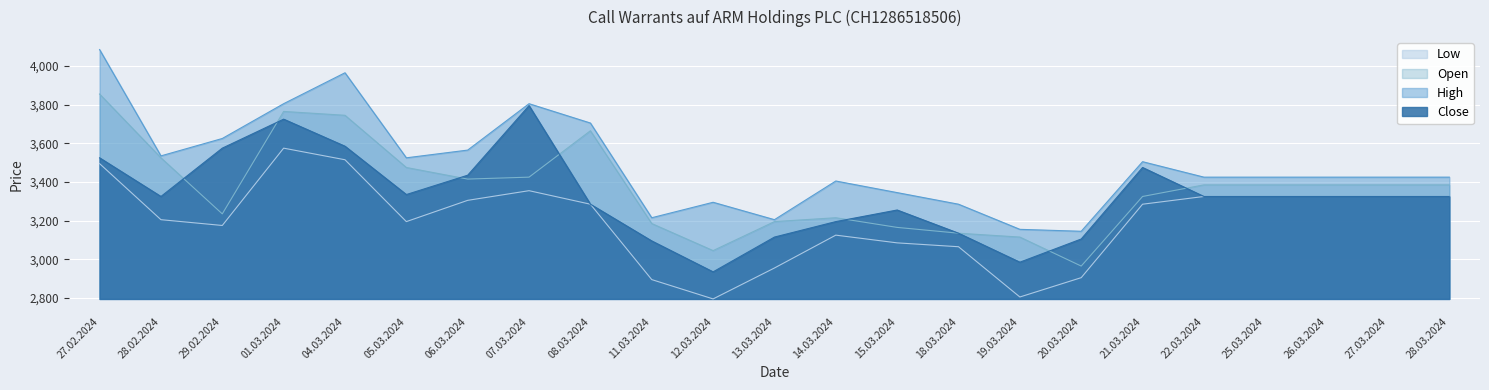

What is the sum of the Close values at 18.03.2024 and 28.03.2024?

6460